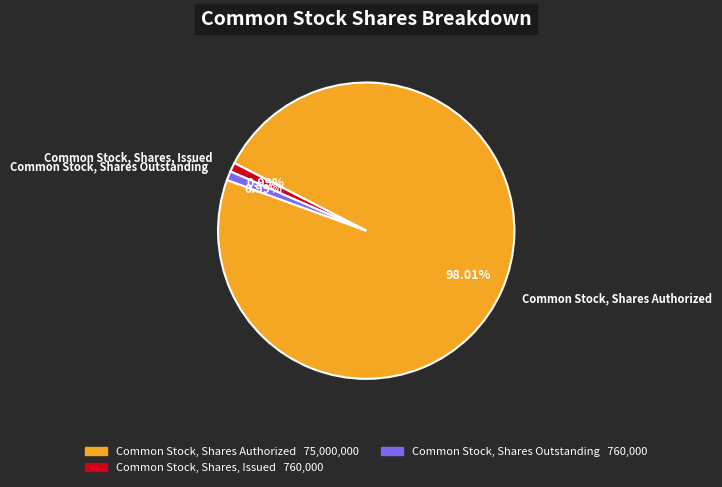

To the nearest percent, what is the combined percentage of Common Stock, Shares, Issued and Common Stock, Shares Outstanding?

2%